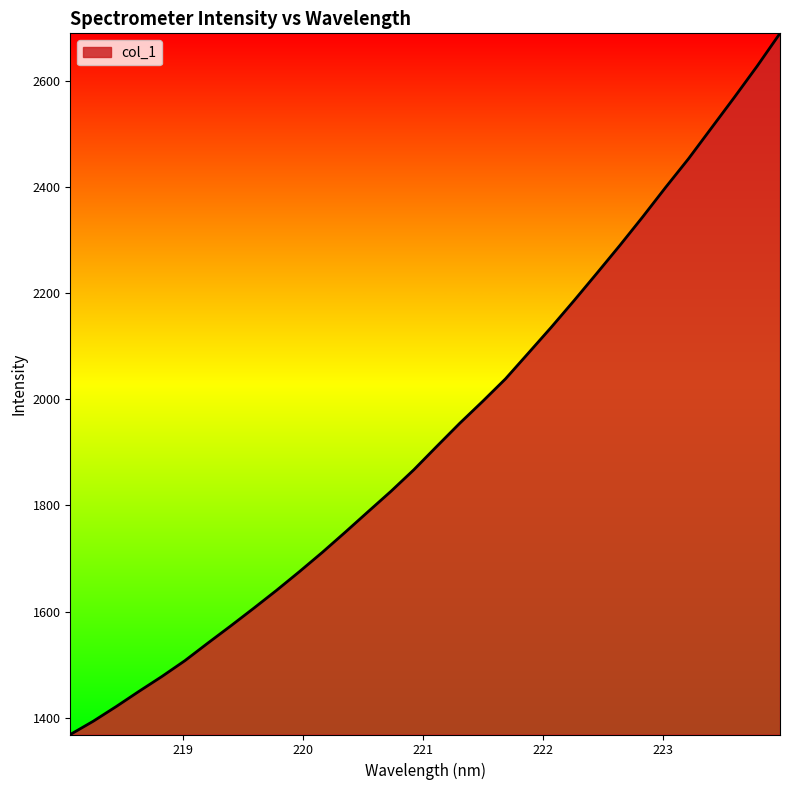

What is the difference between the maximum and minimum values?

1320.6